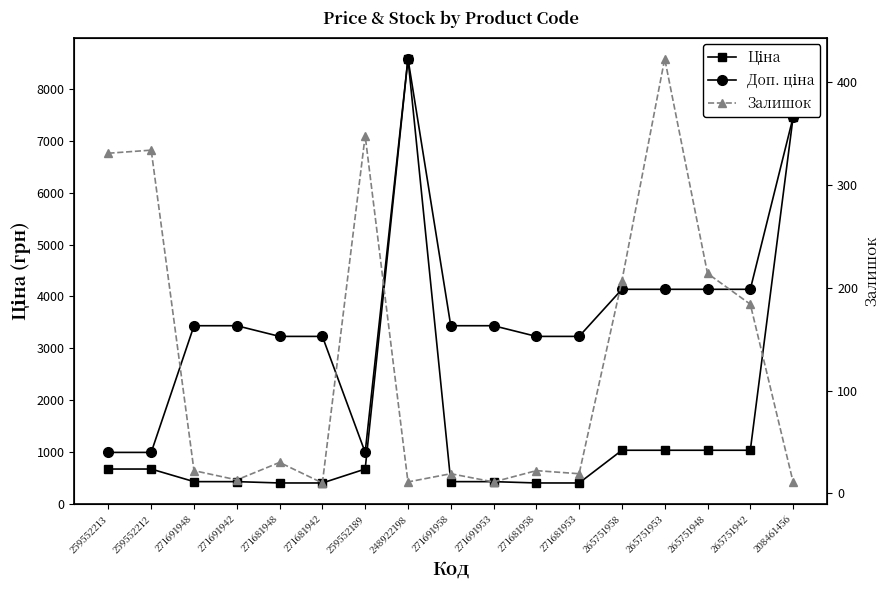

Where is the first local minimum for Доп. ціна?

259552189